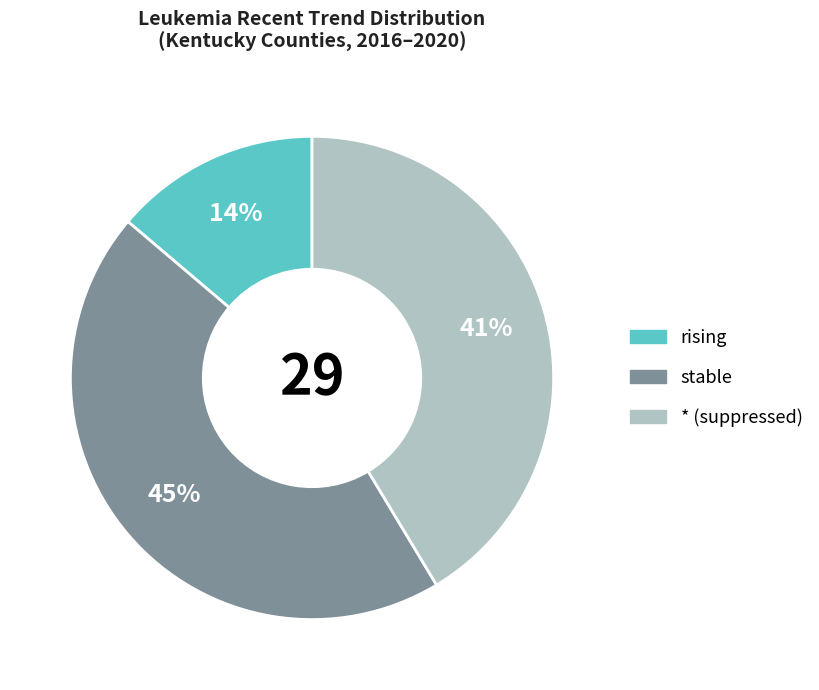

To the nearest percent, what is the difference between the largest and smallest slice percentages?

31%